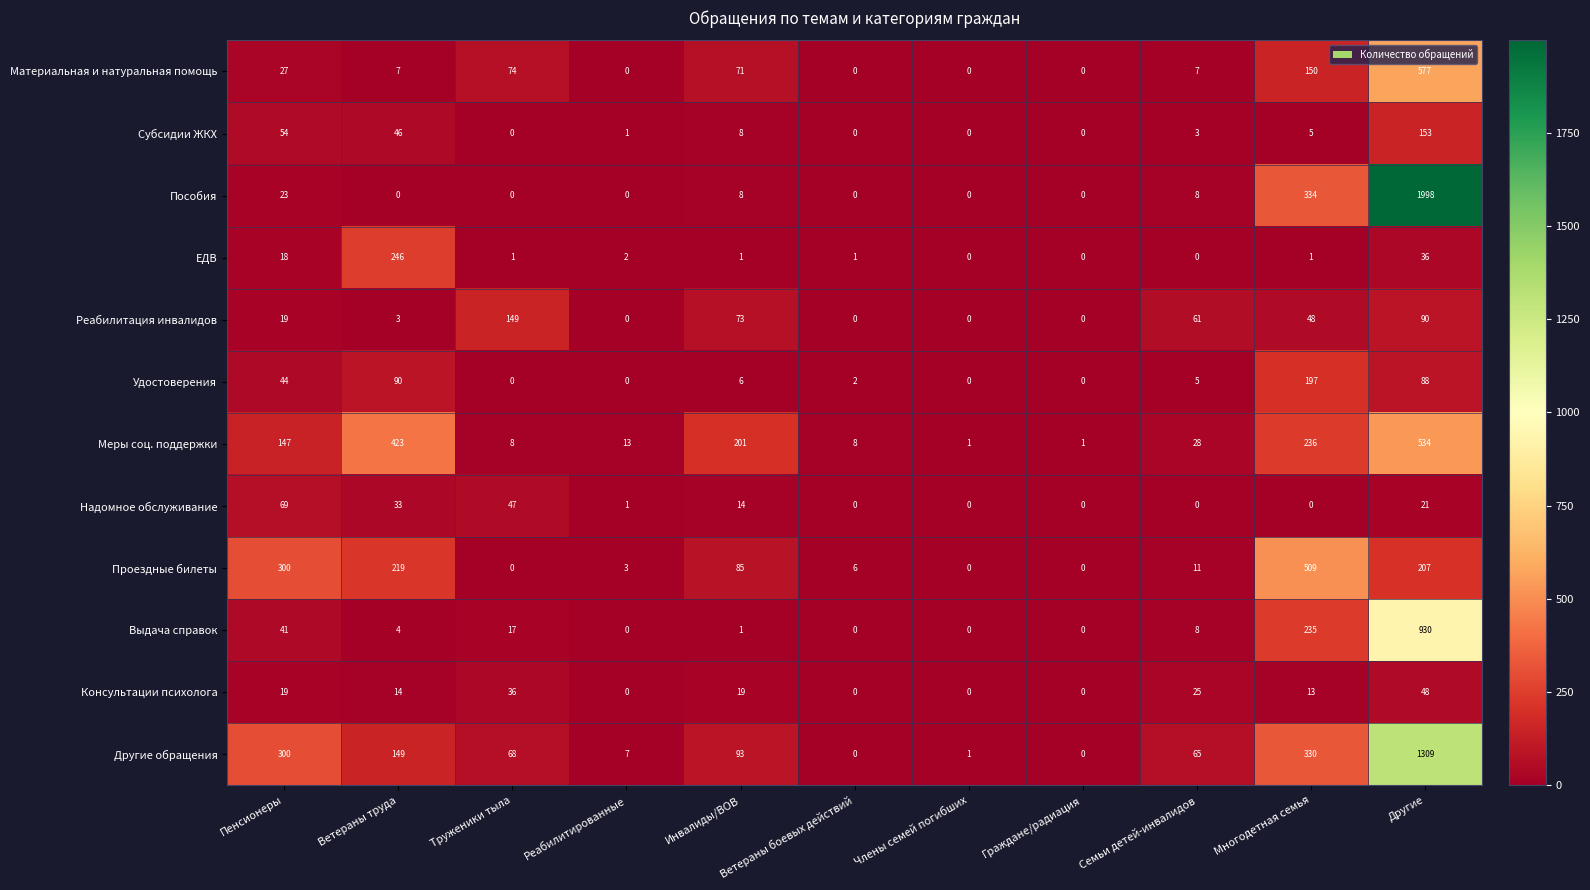

At which label does Материальная и натуральная помощь first exceed 7?

Пенсионеры